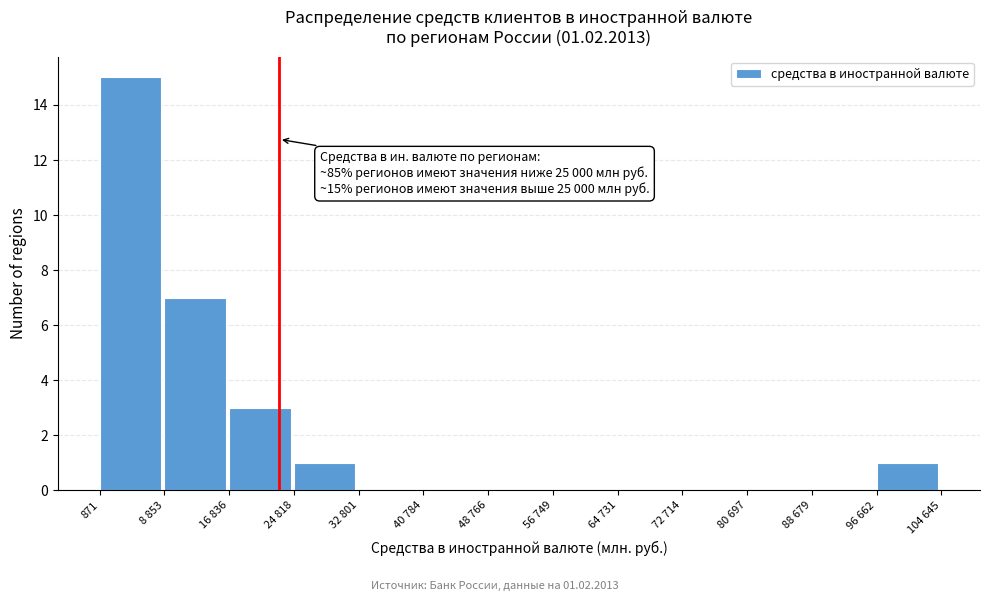

Reading left to right, extract all data points from this chart.

871=15	8 853=7	16 836=3	24 818=1	32 801=0	40 784=0	48 766=0	56 749=0	64 731=0	72 714=0	80 697=0	88 679=0	96 662=1